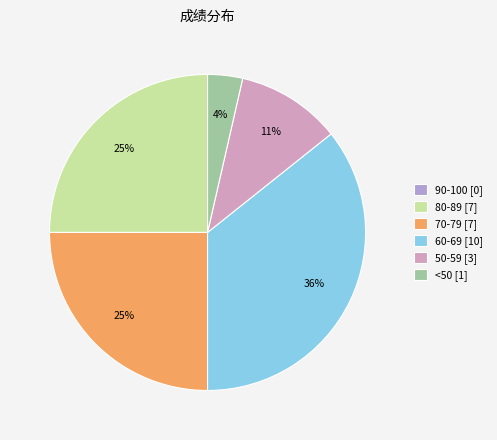

Which slice is the largest?

60-69 [10]